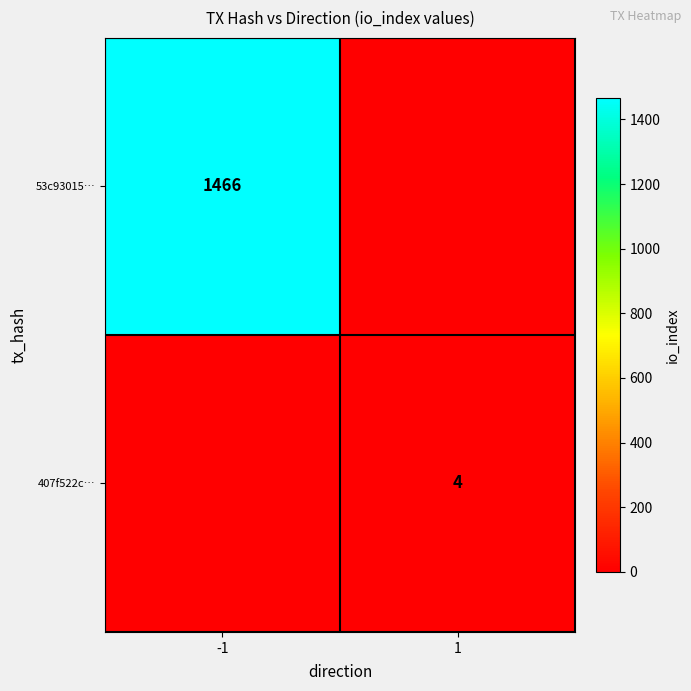

True or false: 407f522c… has a value of 4 at 1.

True